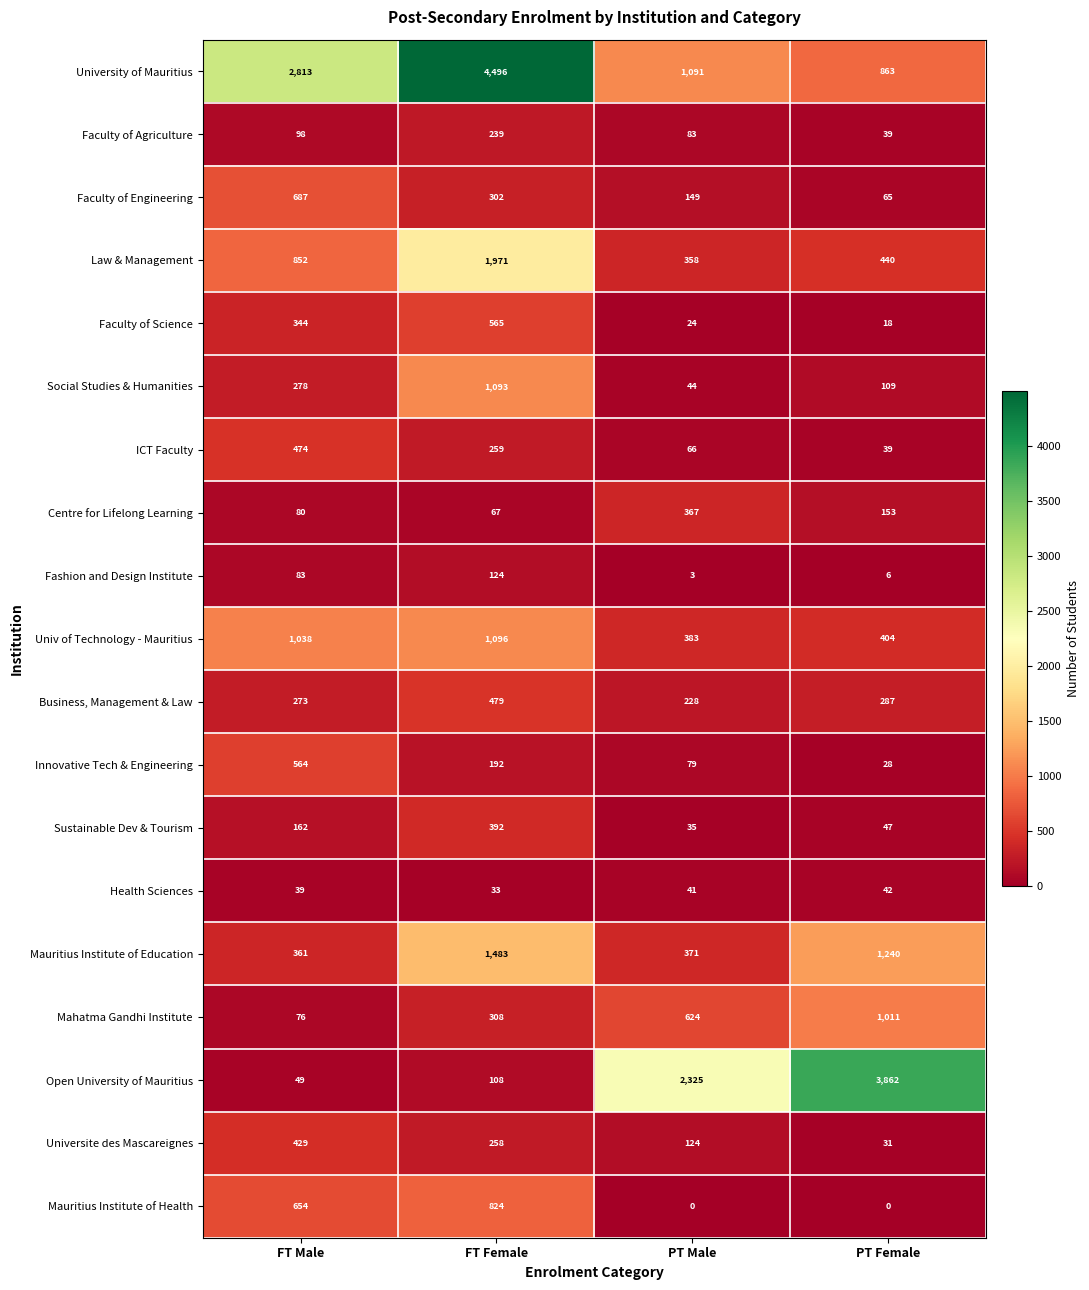

Which series has the largest total across all categories?

University of Mauritius